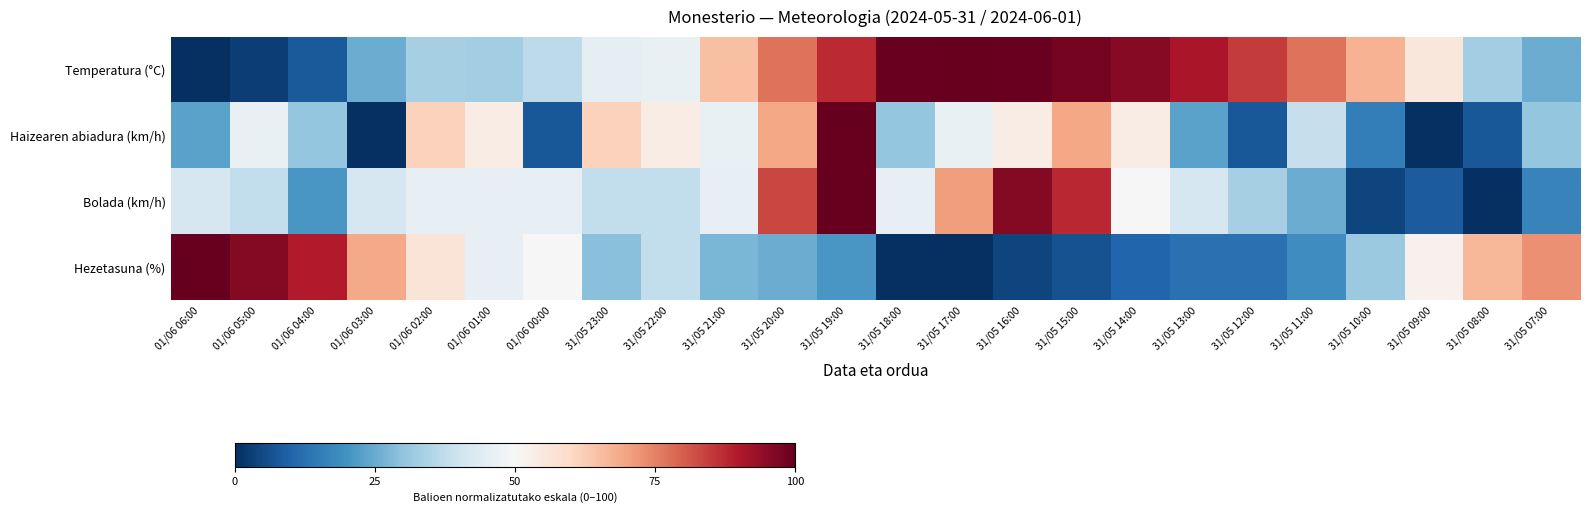

What is the total value across all series at 31/05 23:00?

173.2